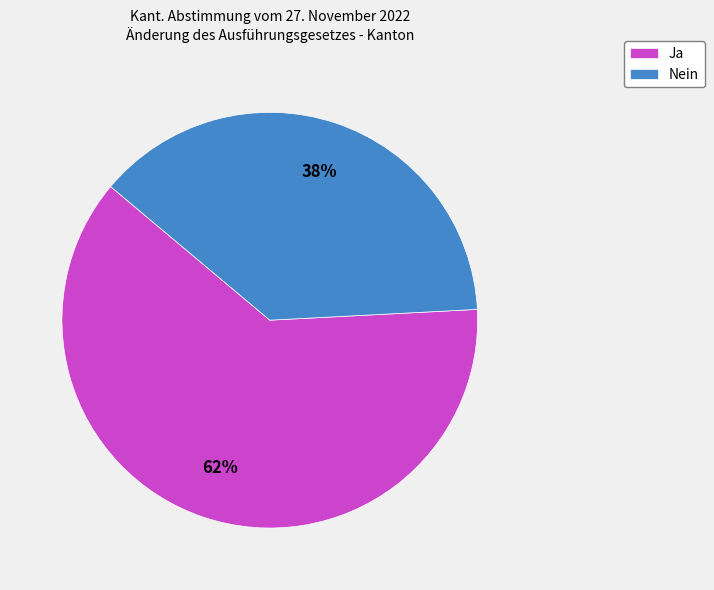

Is there any slice that represents more than half of the pie?

Yes